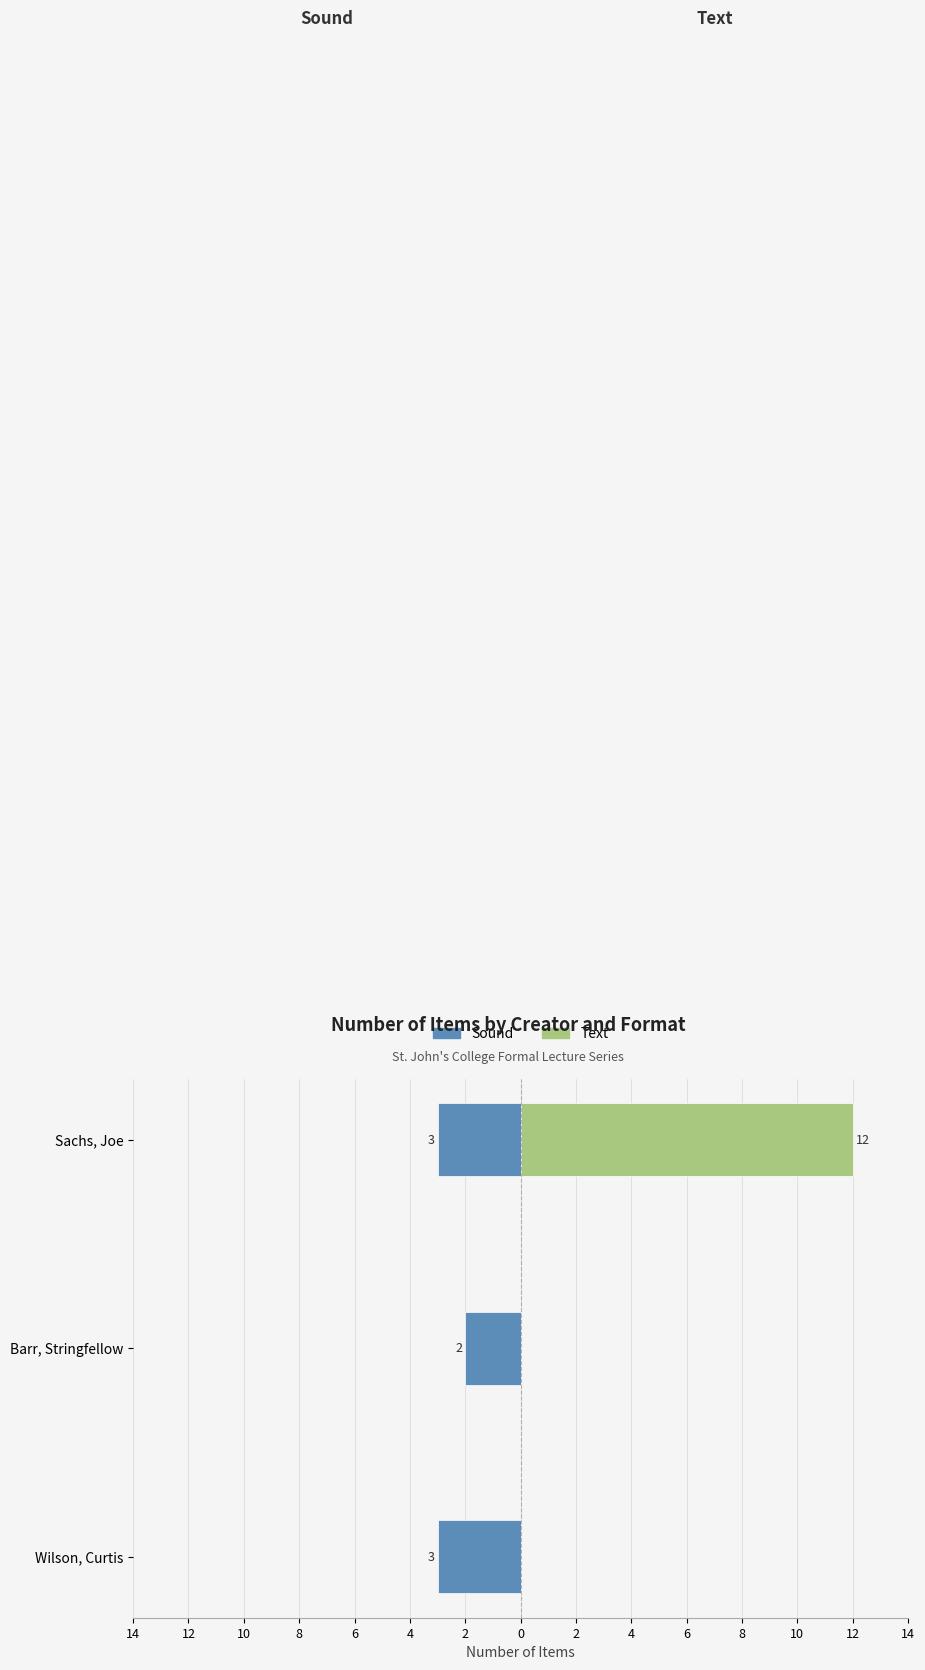

What is the difference between the maximum and minimum values in the Sound series?

1